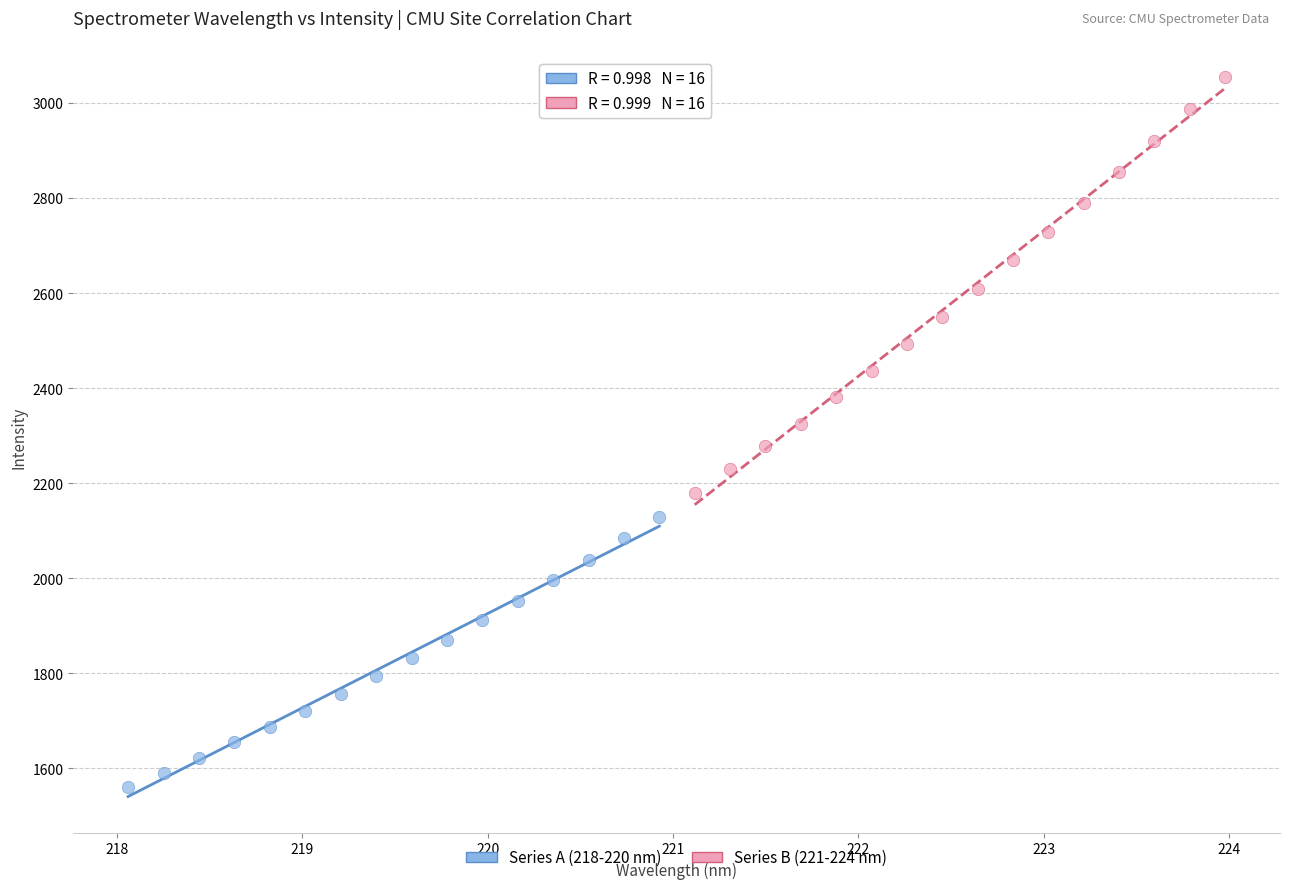

Which series reaches the maximum Y coordinate?

Series B (221-224 nm)